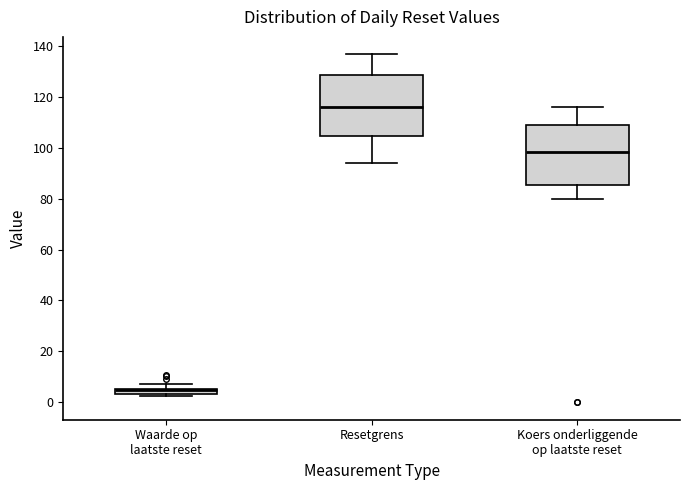

Where does the lower whisker of the box for Resetgrens end on the y-axis? The values are not printed on the chart, so give them approximately, as read against the axis.

94